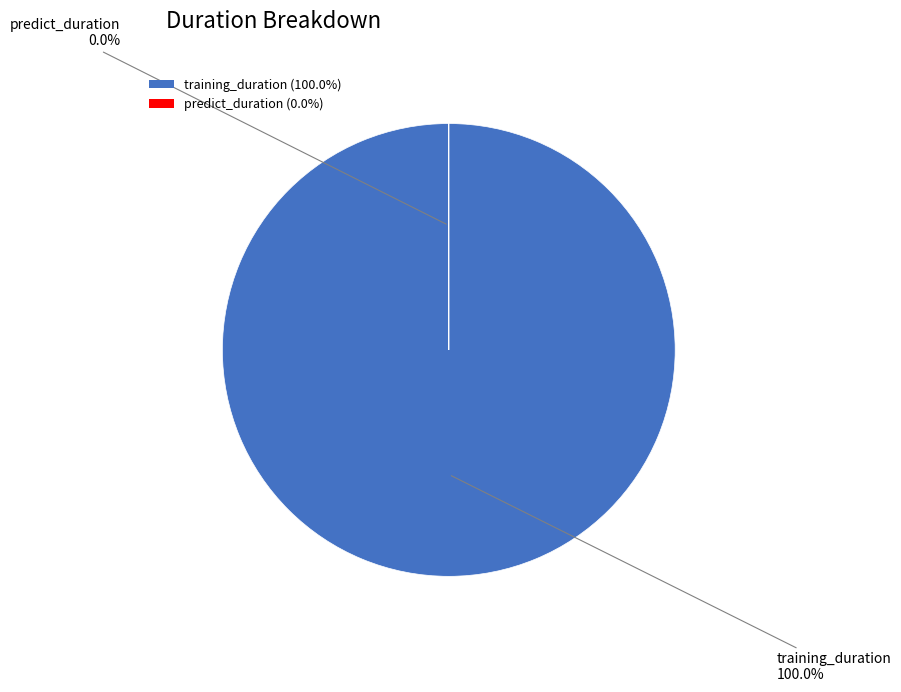

Count the number of slices in the pie.

2